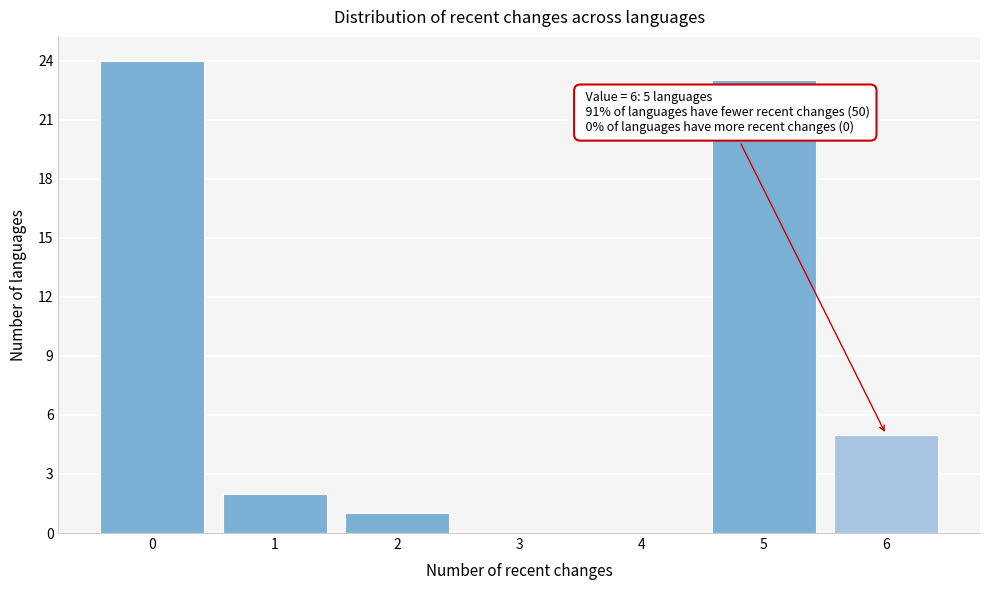

Over which range of the x-axis is the bar tallest?

-0.5 to 0.5